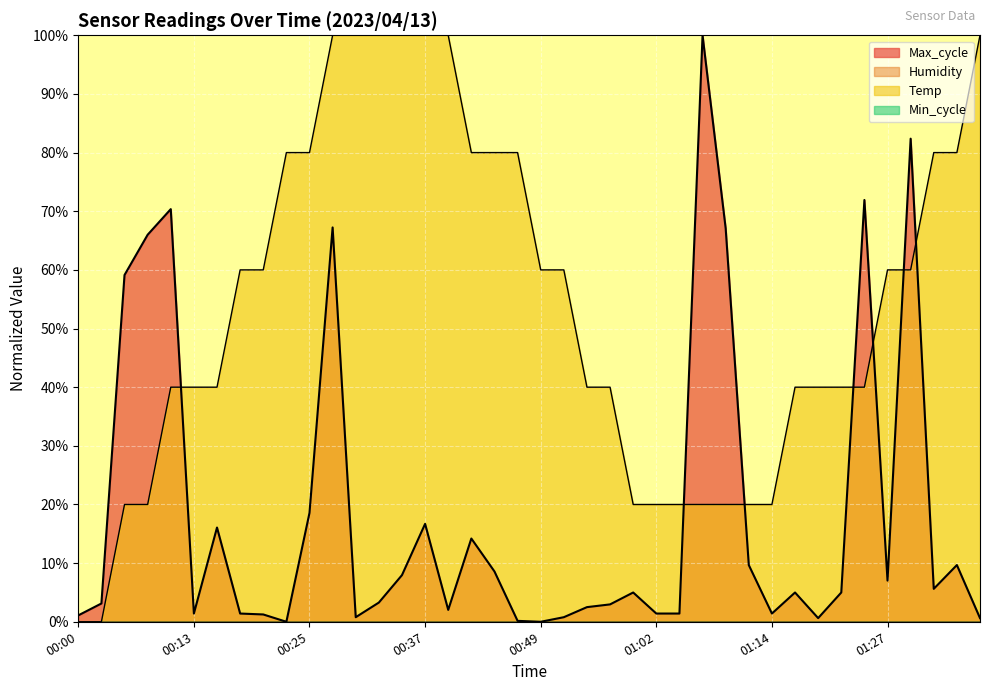

Is it true that Max_cycle equals 31.1 at 01:25?

False